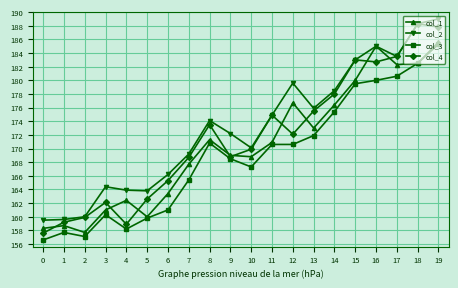

List the series in order of their peak value, lowest first.

col_3, col_1, col_4, col_2